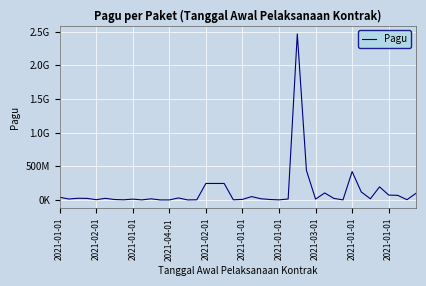

Where is the data nearest to the value 1234013806?

27